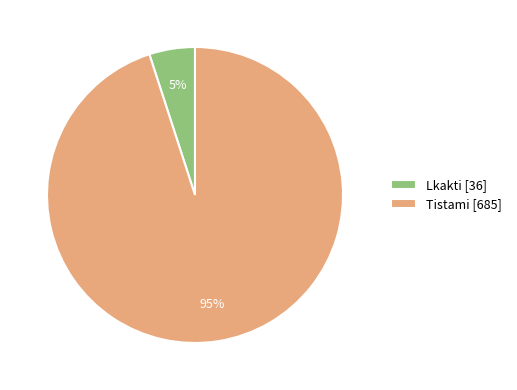

Which slice is the largest?

Tistami